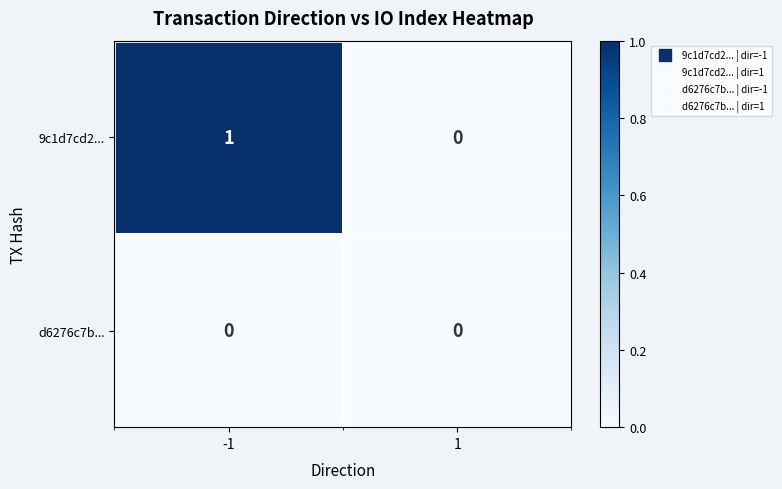

At which category is the sum across all series the highest?

-1